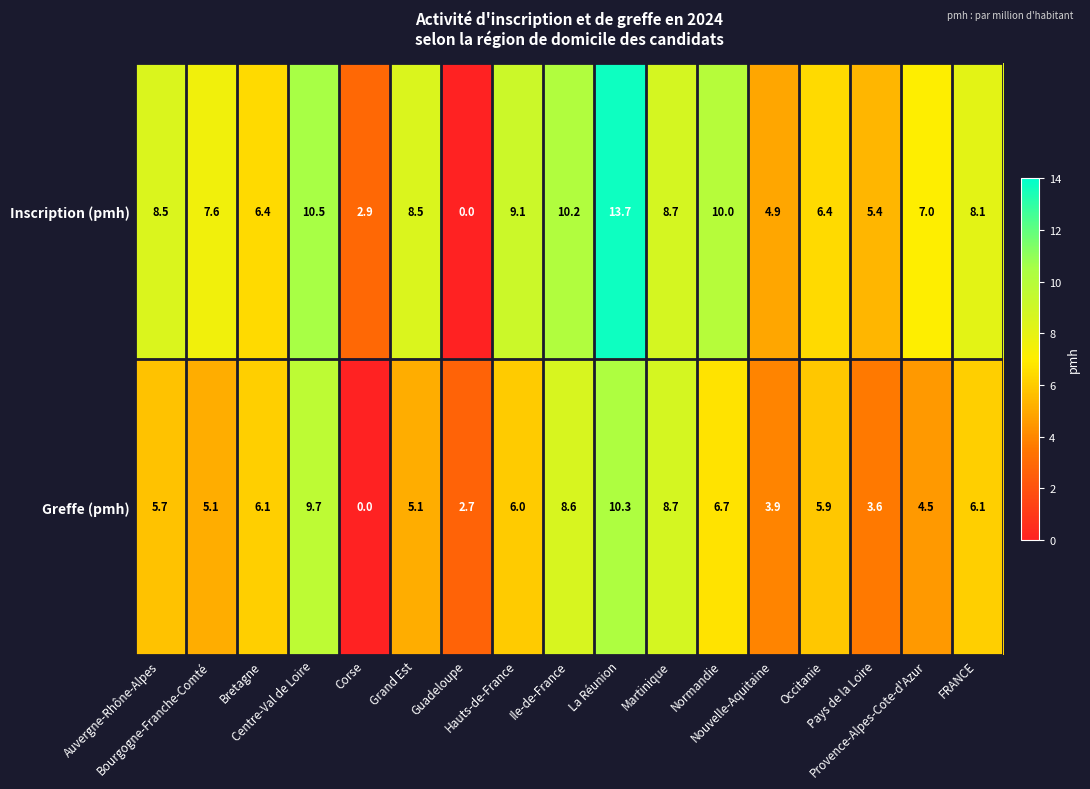

Which series has the largest range (max minus min)?

Inscription (pmh)